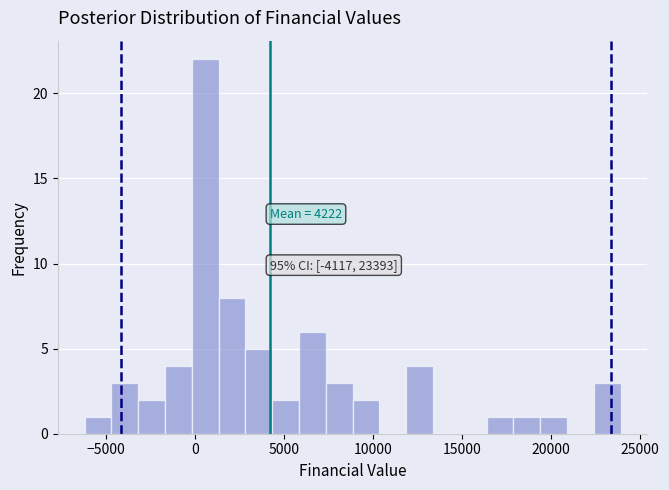

Around what value on the x-axis is the tallest bar? Give the approximate position of its centre, as read against the axis.

500